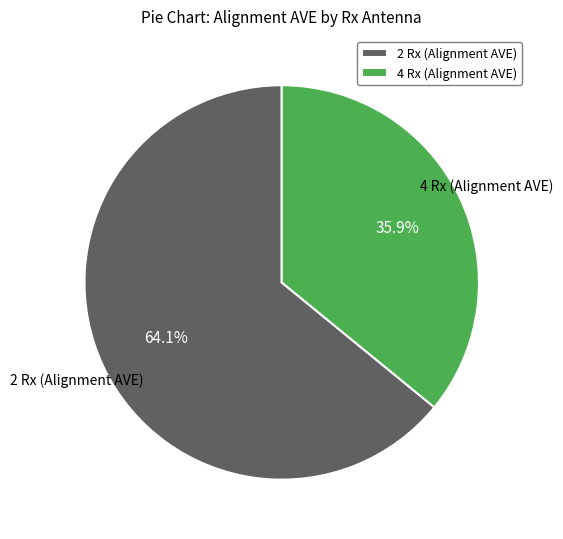

What is the largest slice in the pie chart?

2 Rx (Alignment AVE)